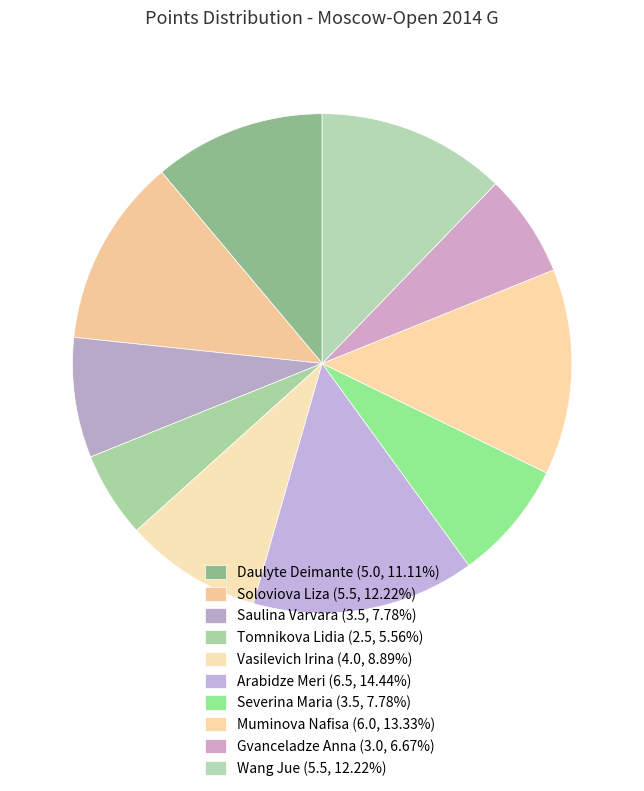

Which slice is the largest?

Arabidze Meri